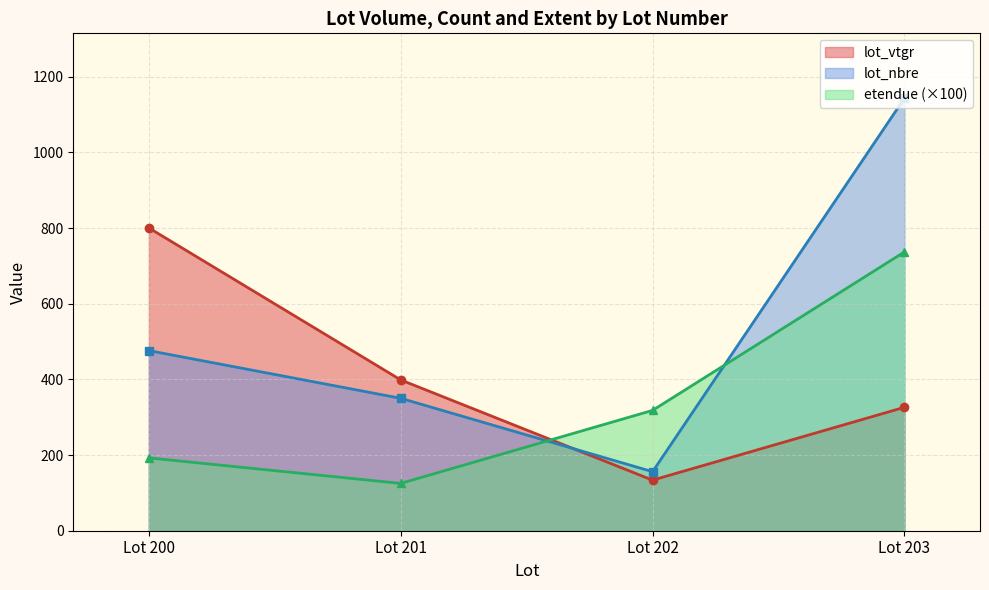

What is the lowest value of the lot_nbre series?

156.0